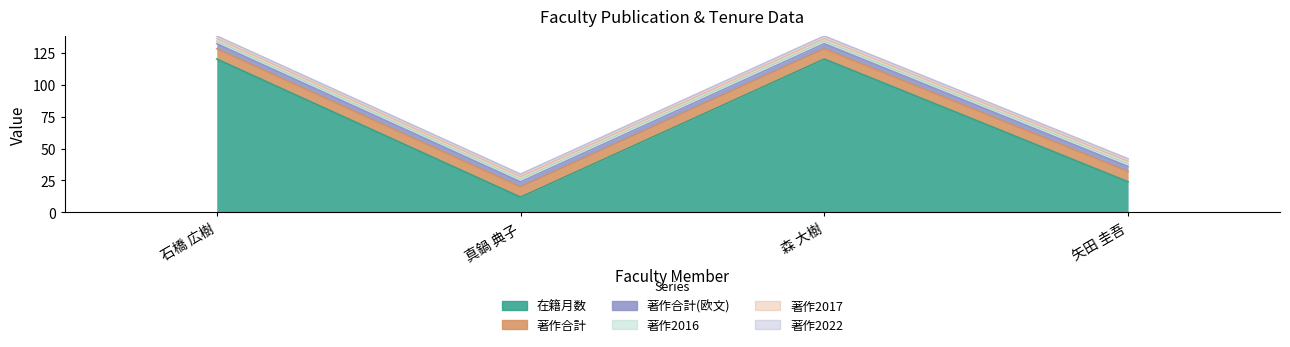

True or false: 著作2022 and 在籍月数 cross at least once.

False